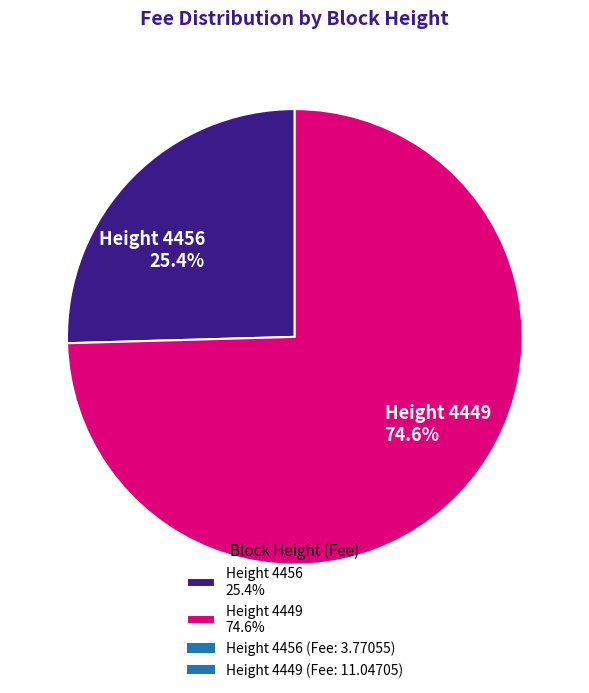

What is the majority slice?

Height 4449 74.6%